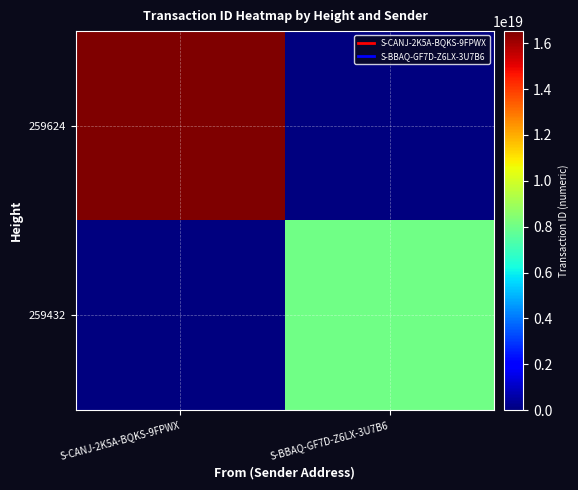

Rank the series at S-CANJ-2K5A-BQKS-9FPWX from highest to lowest value.

259624, 259432